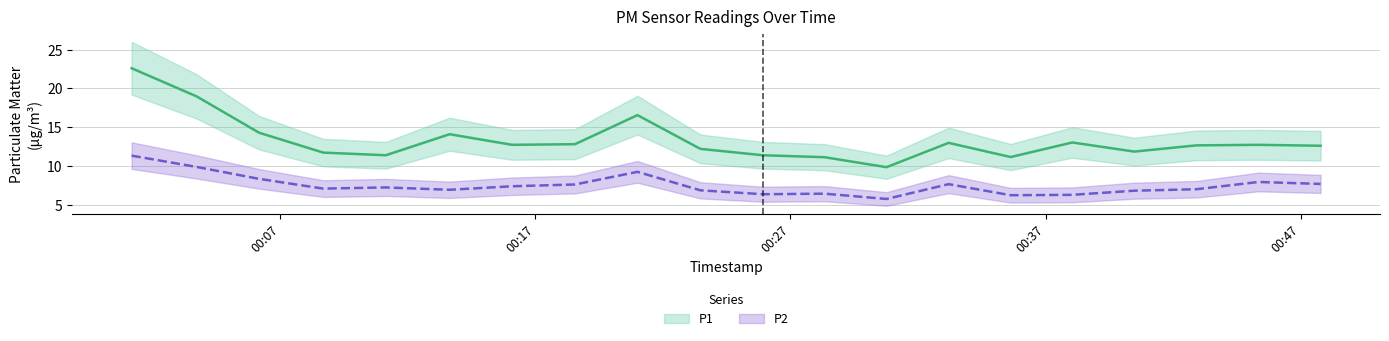

What is the difference between the P2 values at 2022-11-20T00:40:29 and 2022-11-20T00:03:43?

3.0